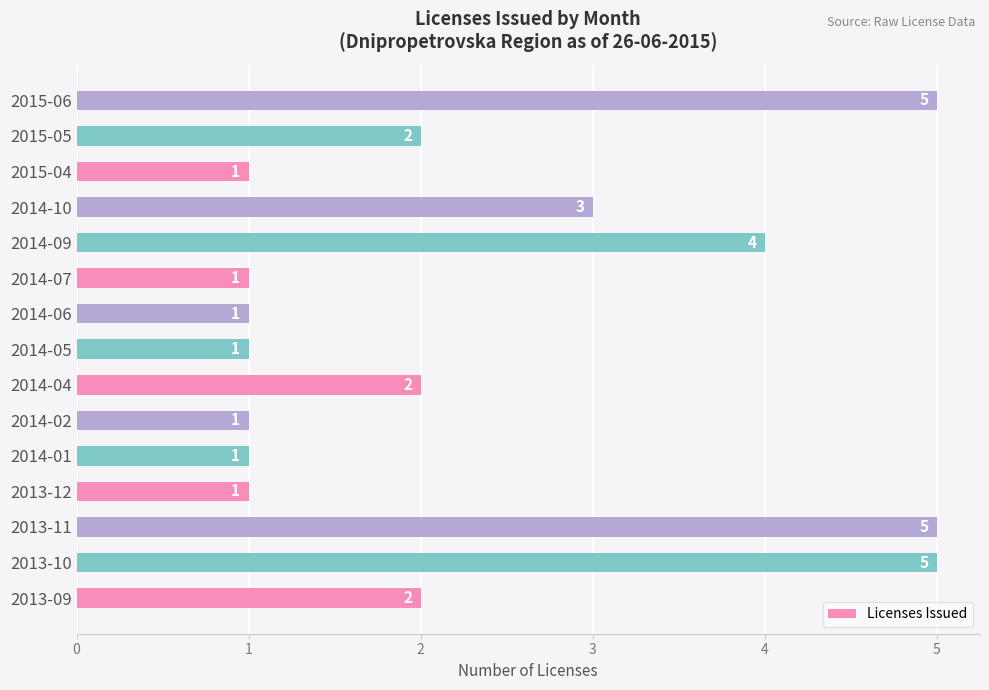

What is the ratio of the value at 2013-09 to the value at 2013-11?

0.4